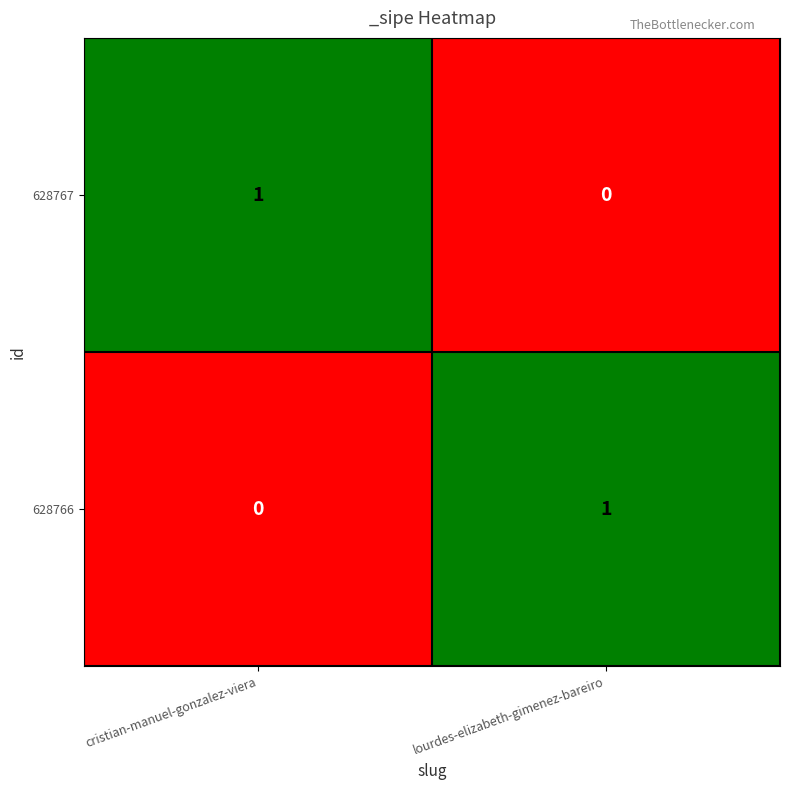

Is it true that 628767 equals 0 at cristian-manuel-gonzalez-viera?

False